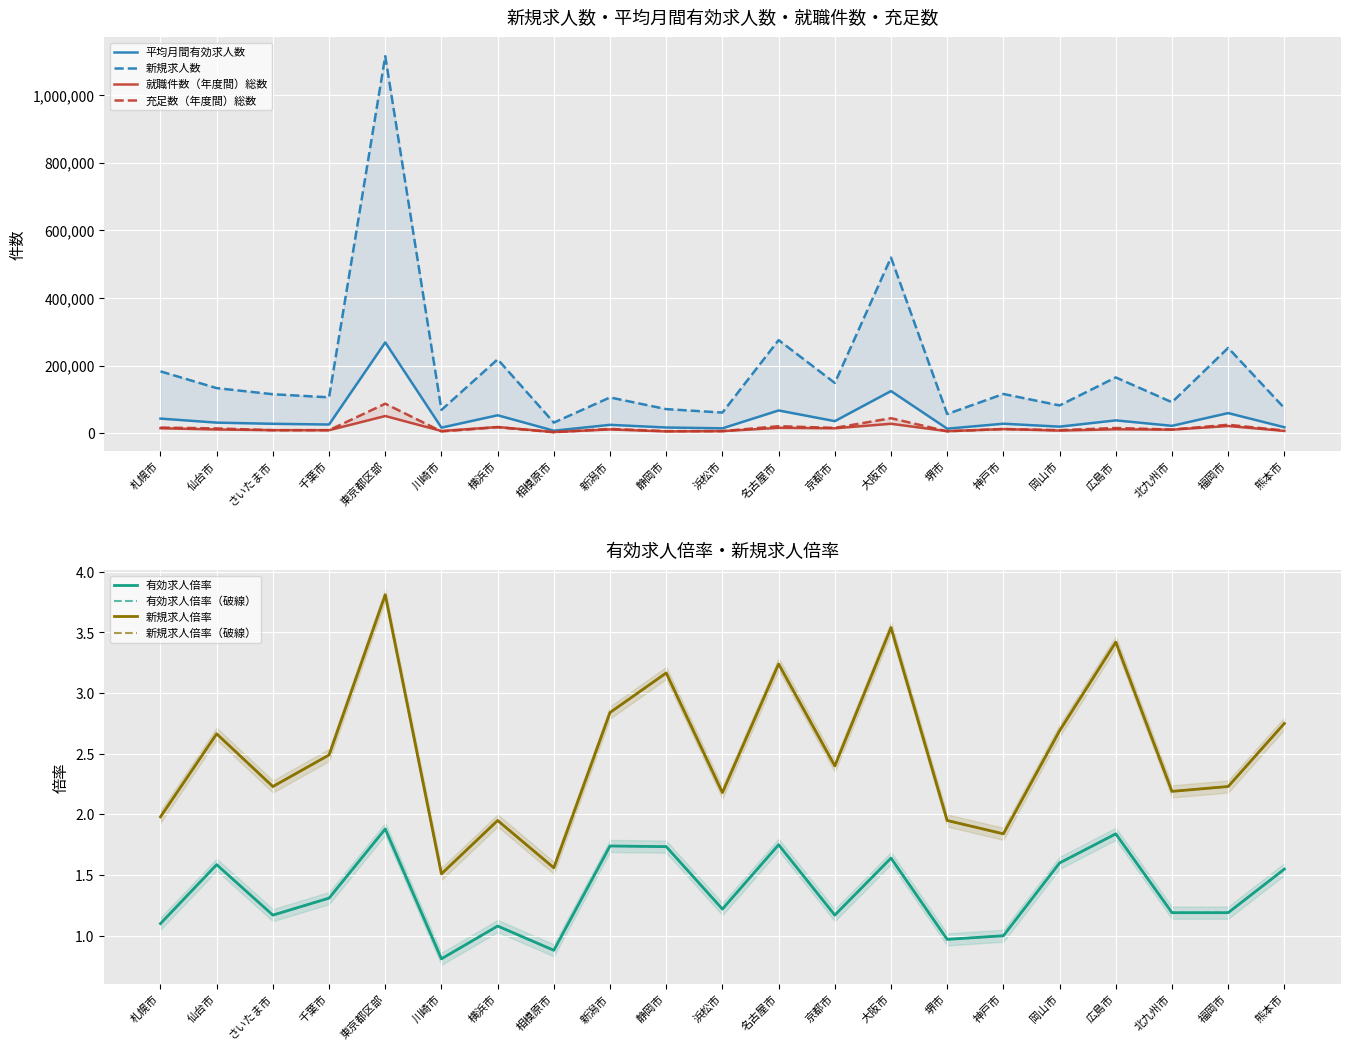

What are all the series names shown in the legend?

平均月間有効求人数, 新規求人数, 就職件数（年度間）総数, 充足数（年度間）総数, 有効求人倍率, 新規求人倍率